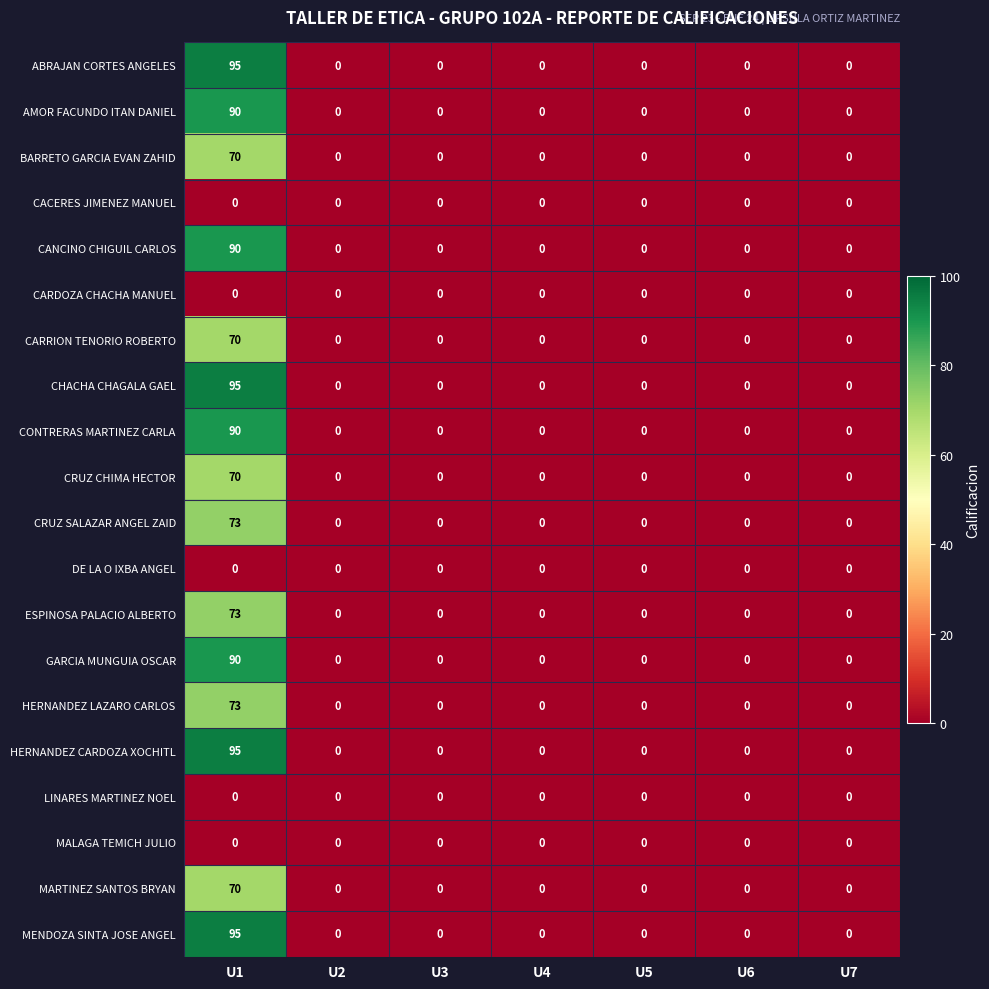

What is the average value of the GARCIA MUNGUIA OSCAR series?

13